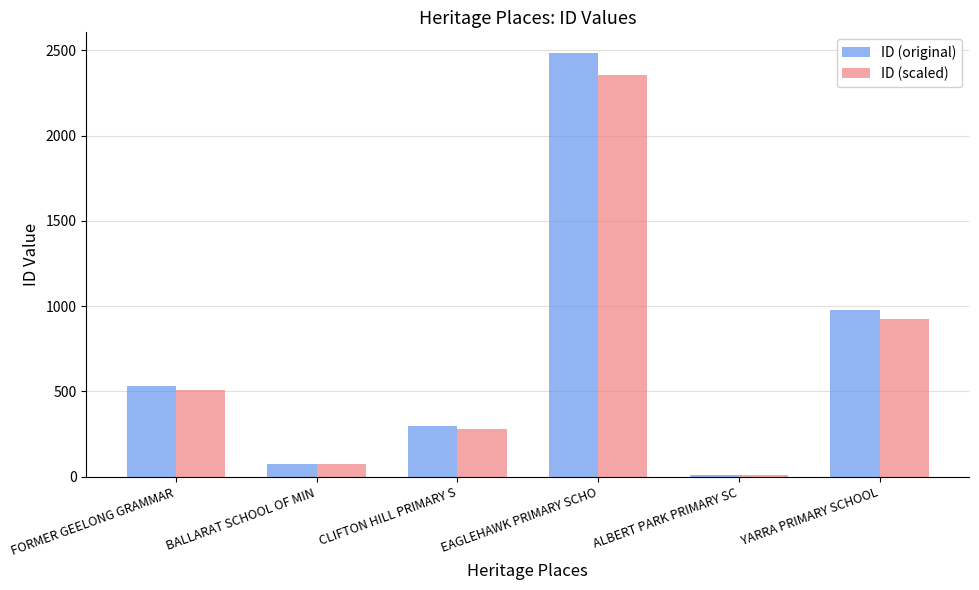

Which series has the largest range (max minus min)?

ID (original)